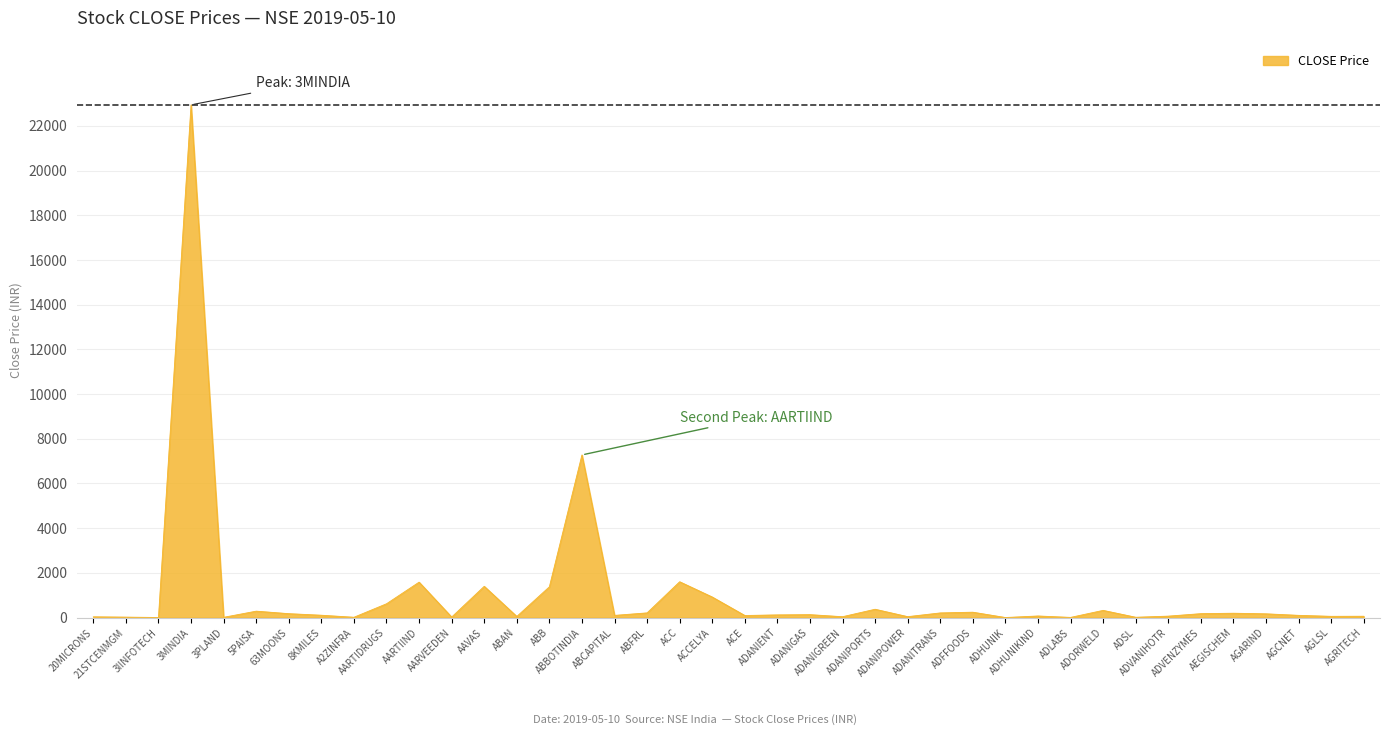

What is the greatest value displayed?

22936.6